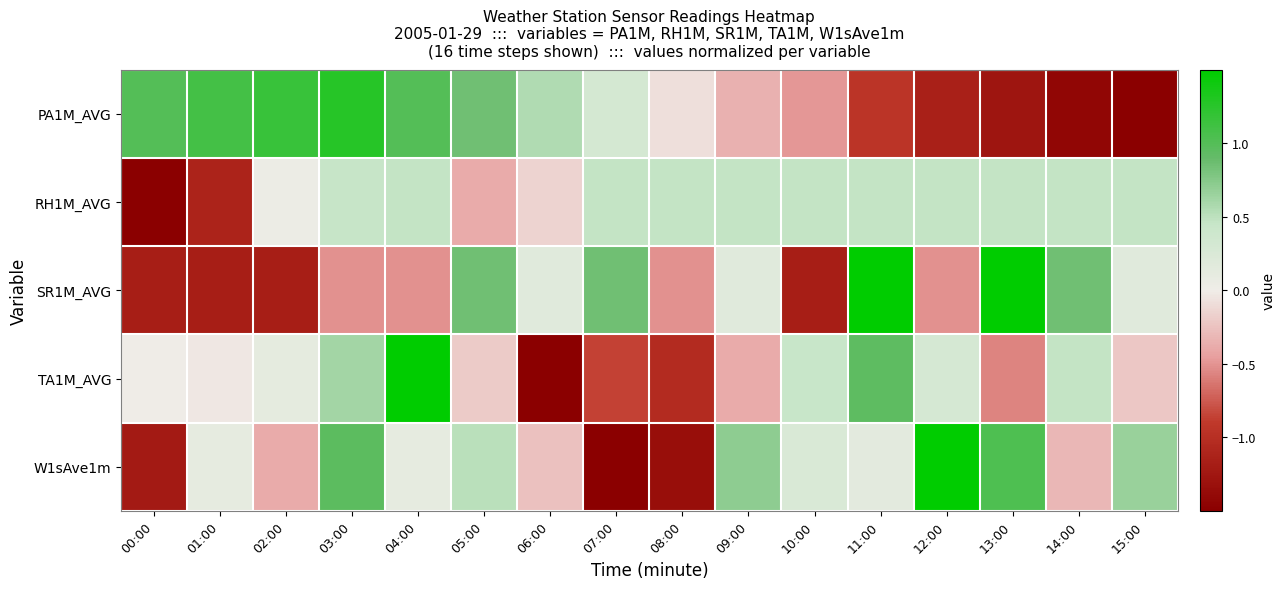

Count the number of categories in the chart.

16